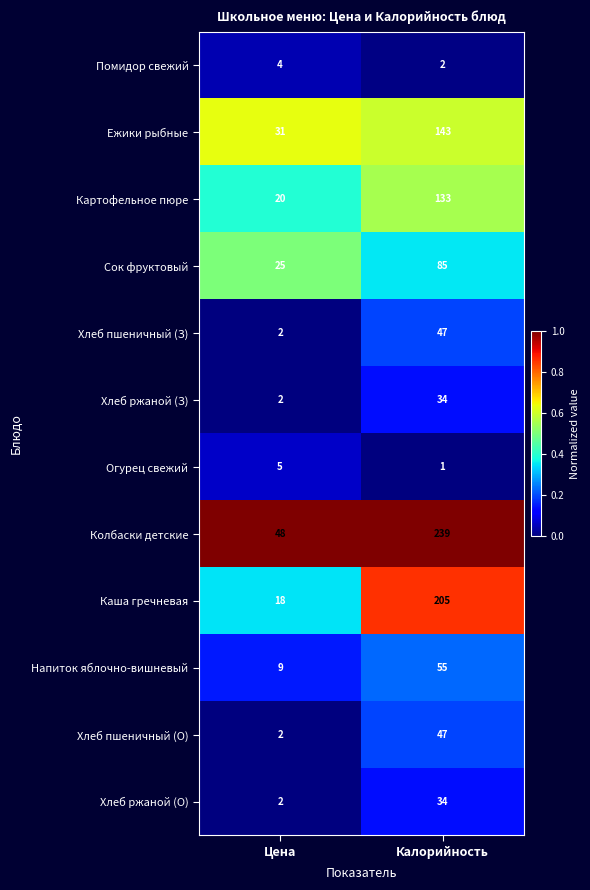

Which series has the largest range (max minus min)?

Колбаски детские